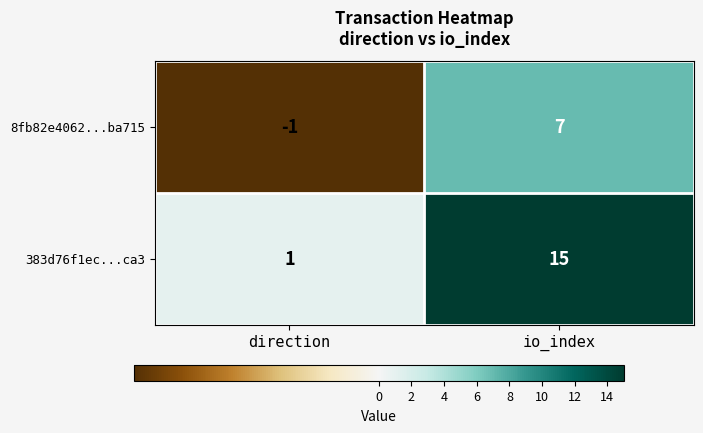

True or false: 383d76f1ec...ca3 has a value of 1 at direction.

True